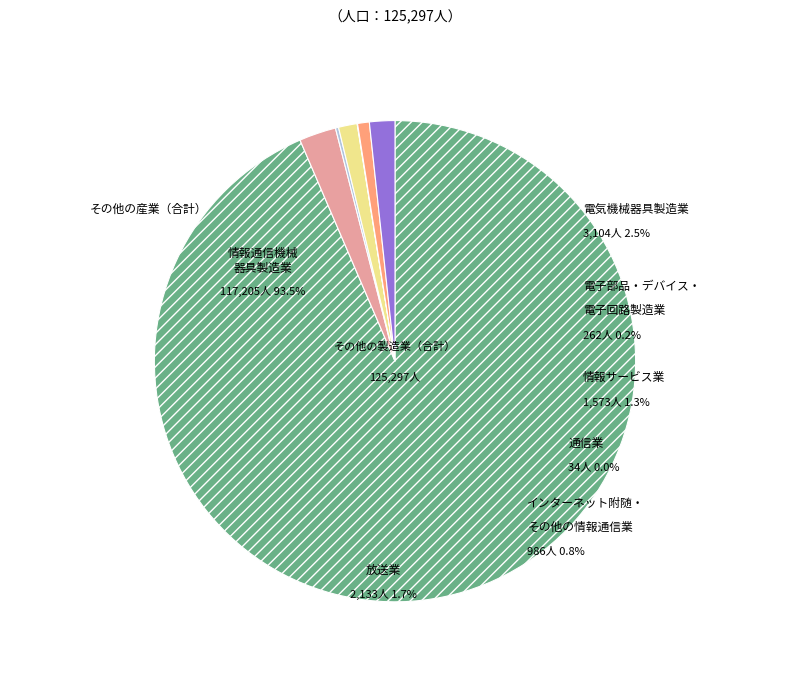

Is there any slice that represents more than half of the pie?

Yes